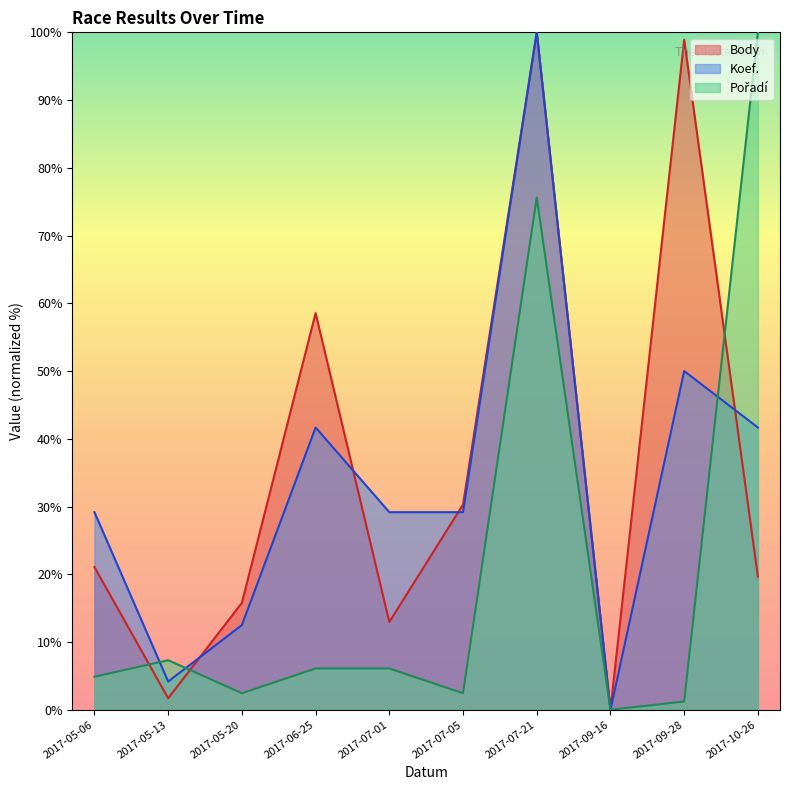

At which category is the sum across all series the highest?

2017-07-21